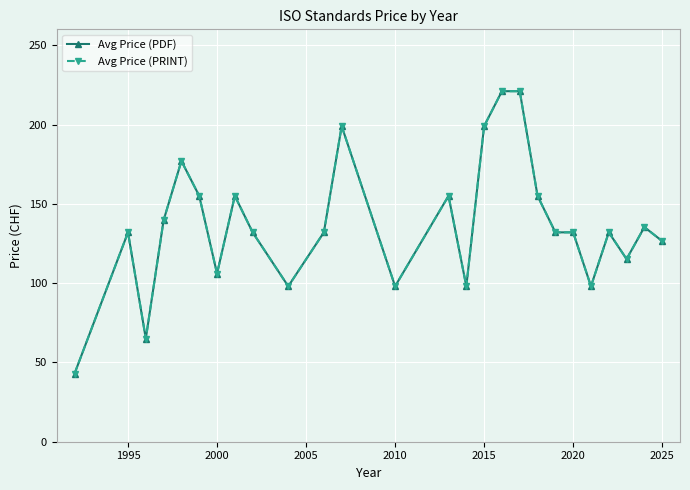

Does the chart have visible grid lines?

Yes